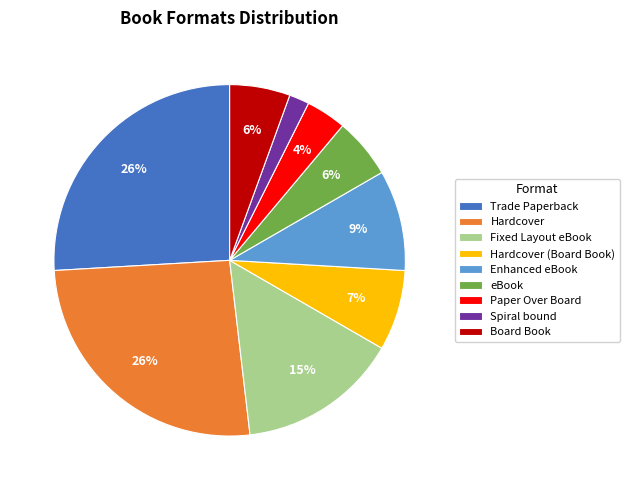

Does any single category account for the majority?

No